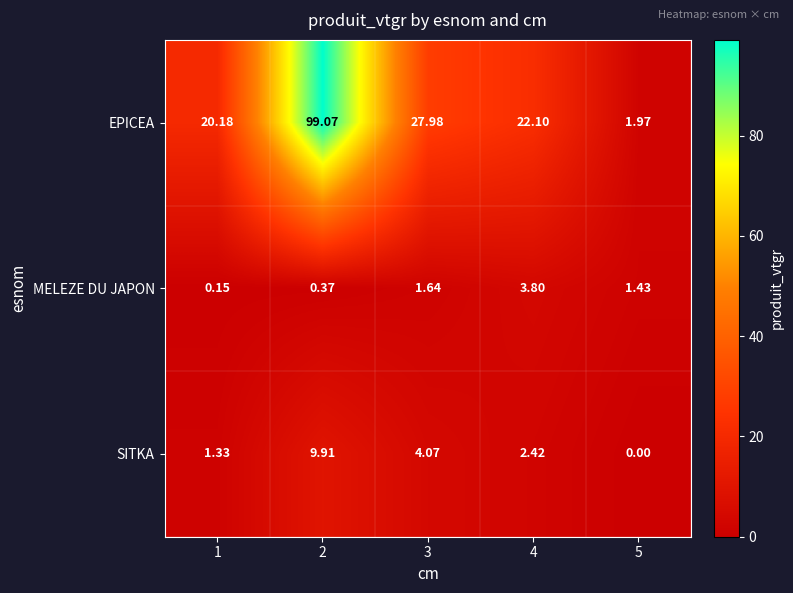

Is the value of MELEZE DU JAPON at 4 greater than the value of EPICEA at 3?

No